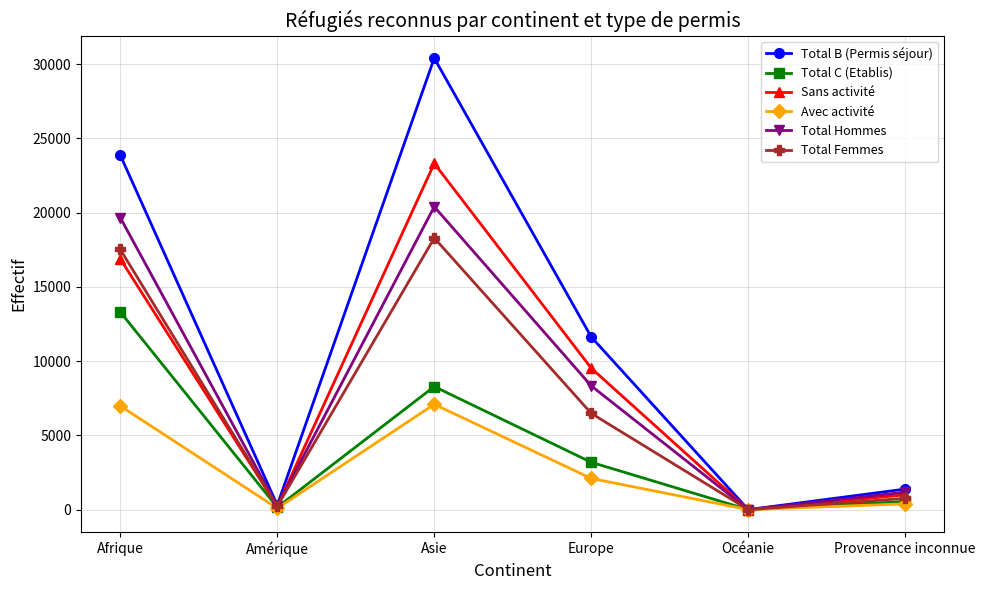

True or false: Total Femmes has a value of 757 at Provenance inconnue.

True